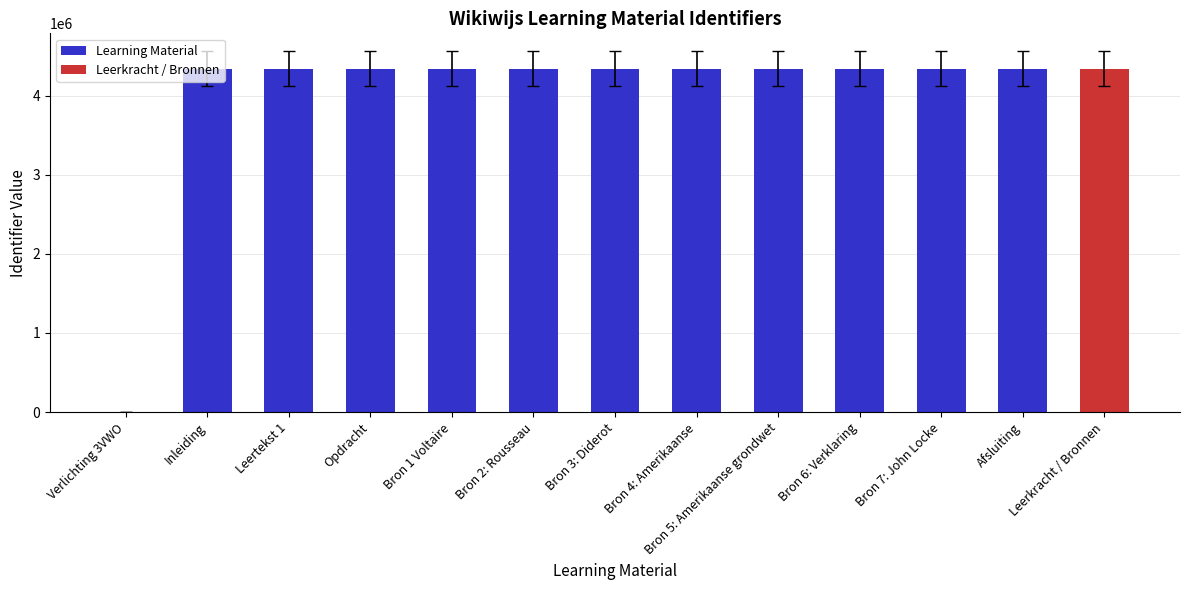

What is the ratio of the value at Afsluiting to the value at Inleiding?

1.0